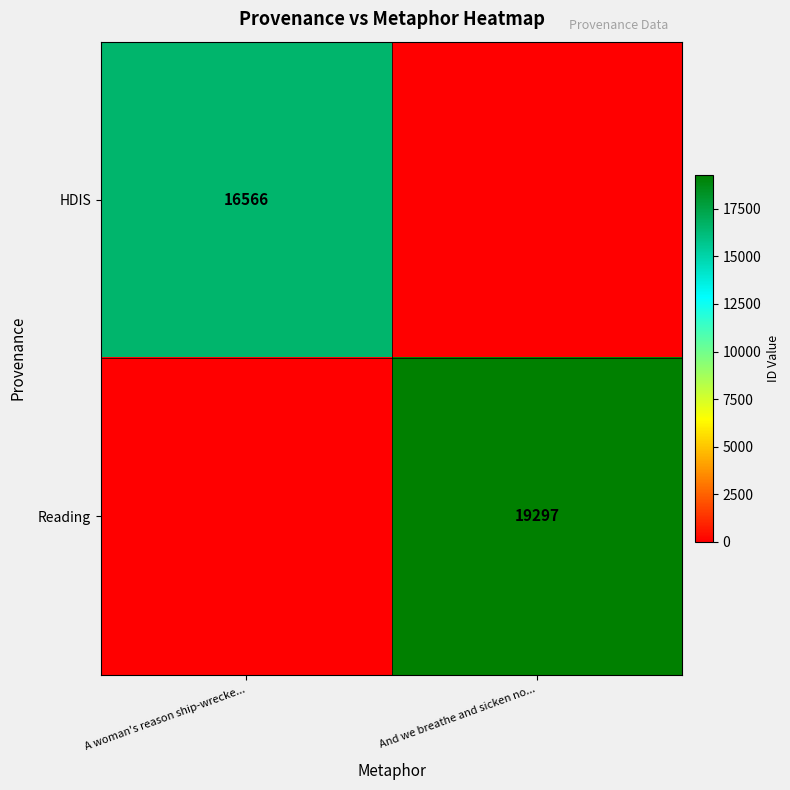

Is it true that HDIS equals 16566 at A woman's reason ship-wrecke...?

True